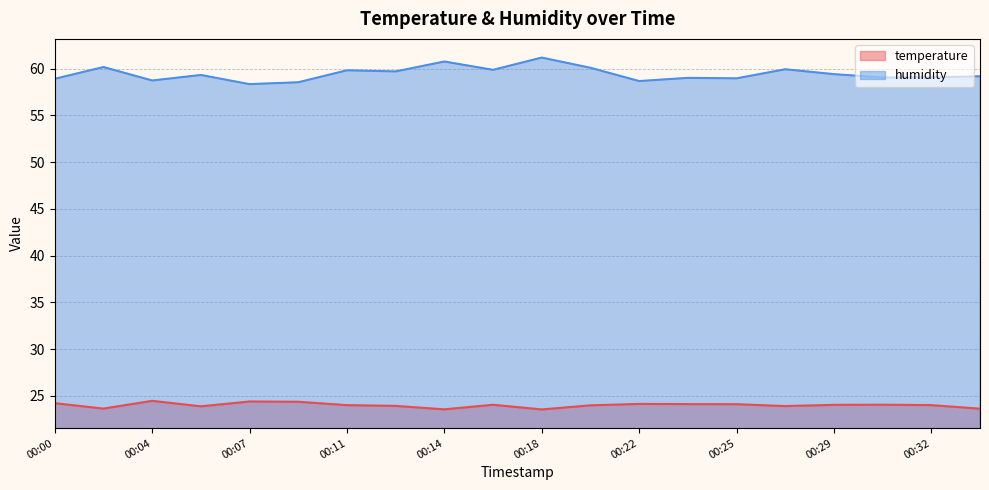

Reading right to left, what are all the values shown in this chart?

temperature: 00:34=23.6	00:32=24.0	00:31=24.1	00:29=24.1	00:27=23.9	00:25=24.1	00:23=24.1	00:22=24.1	00:20=24.0	00:18=23.6	00:16=24.1	00:14=23.6	00:13=23.9	00:11=24.0	00:09=24.4	00:07=24.4	00:05=23.9	00:04=24.5	00:02=23.6	00:00=24.2
humidity: 00:34=59.2	00:32=59.1	00:31=59.1	00:29=59.4	00:27=59.9	00:25=59.0	00:23=59.0	00:22=58.7	00:20=60.1	00:18=61.2	00:16=59.9	00:14=60.8	00:13=59.7	00:11=59.8	00:09=58.5	00:07=58.4	00:05=59.3	00:04=58.7	00:02=60.2	00:00=58.9